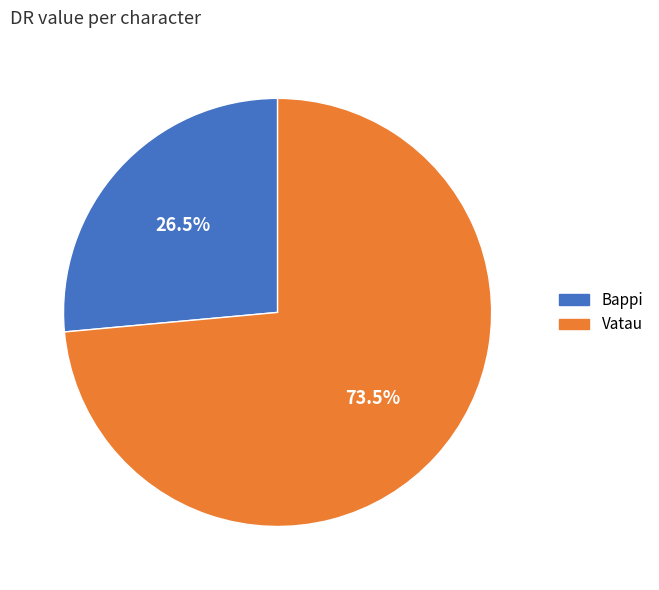

Is Vatau the majority of the pie?

Yes